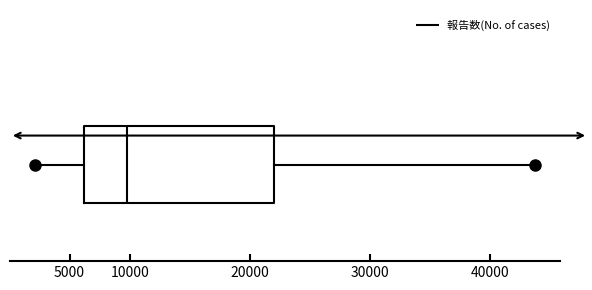

Where is the right edge of the box on the x-axis? The values are not printed on the chart, so give them approximately, as read against the axis.

22000